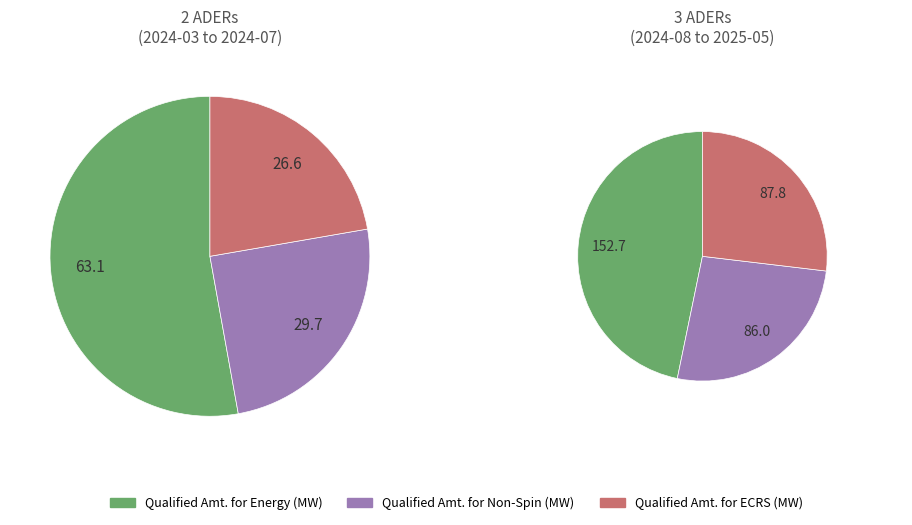

Does 2024-11 represent more than half of the total?

No